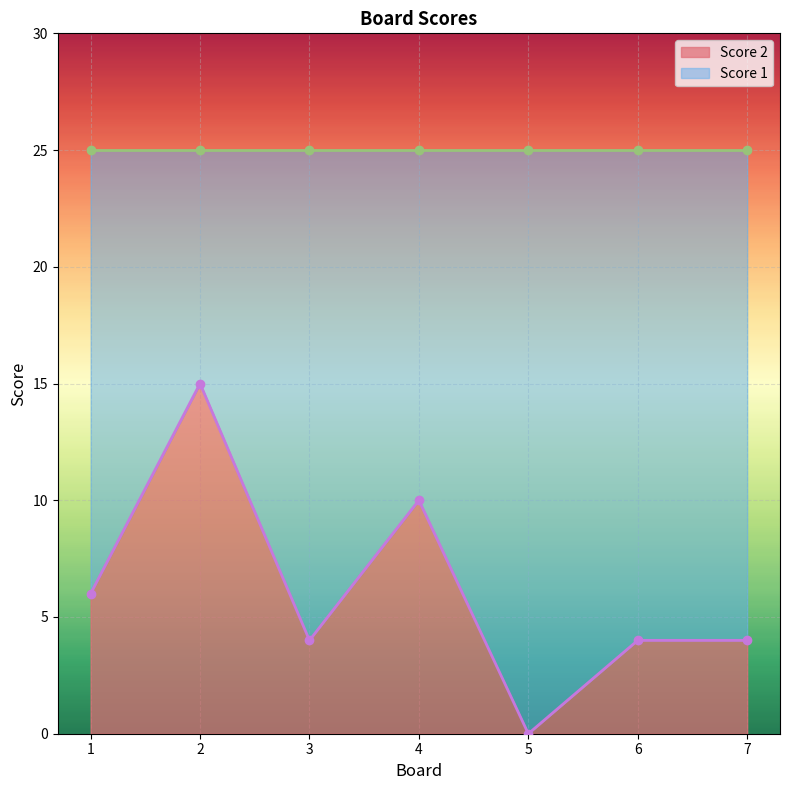

The chart shows a value of 10 at 4. True or false?

True